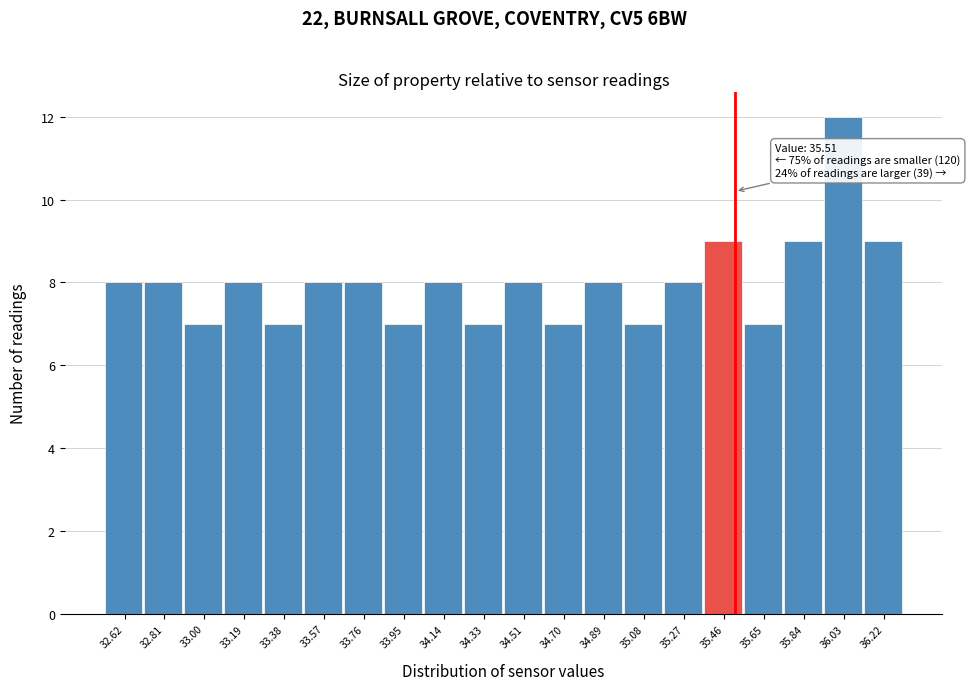

Which range on the x-axis has the tallest bar?

35.94 to 36.12